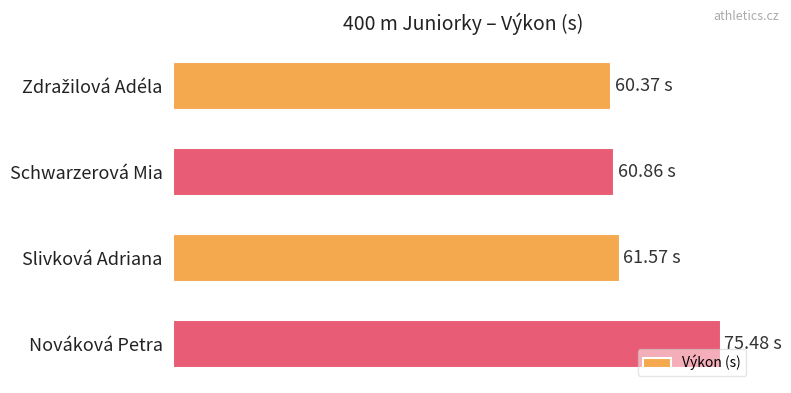

What is the average value?

64.6